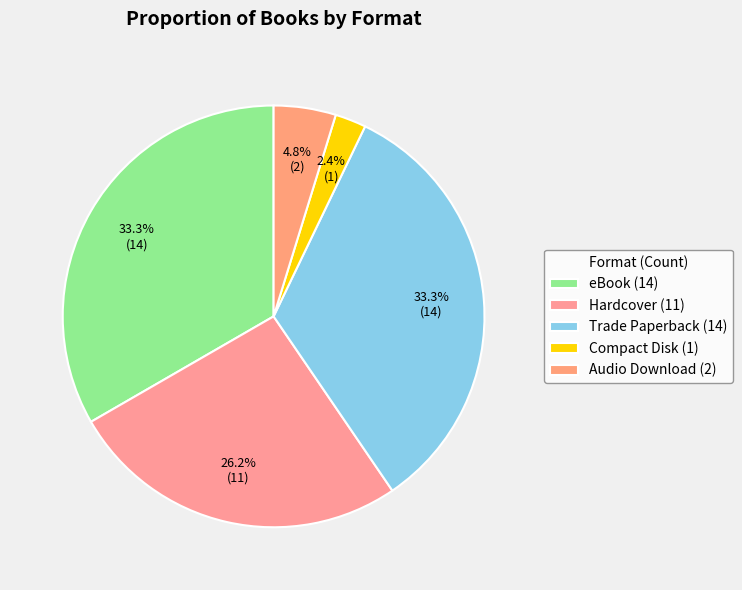

Approximately how many times larger is the value at eBook compared to Compact Disk?

14.0